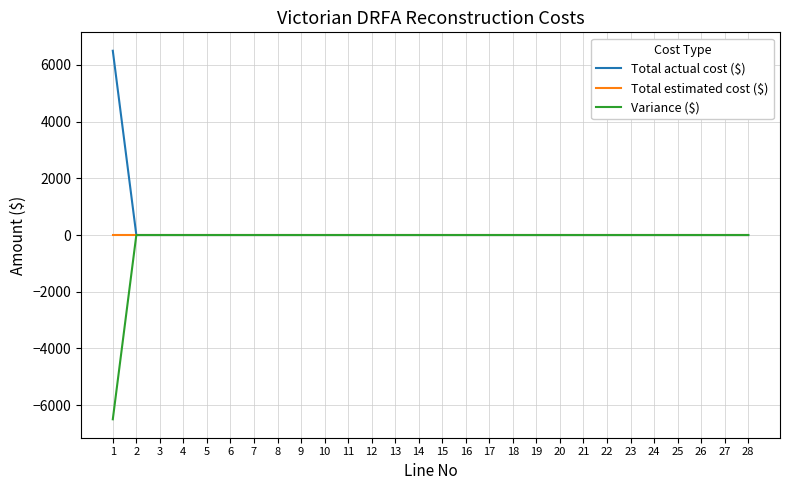

The value of Variance ($) at 24 is 3443. True or false?

False